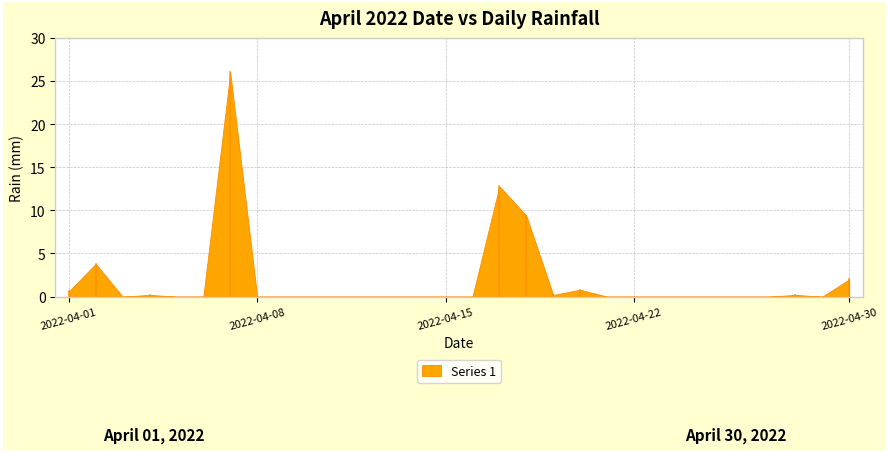

Where is the first local maximum?

2022-04-02